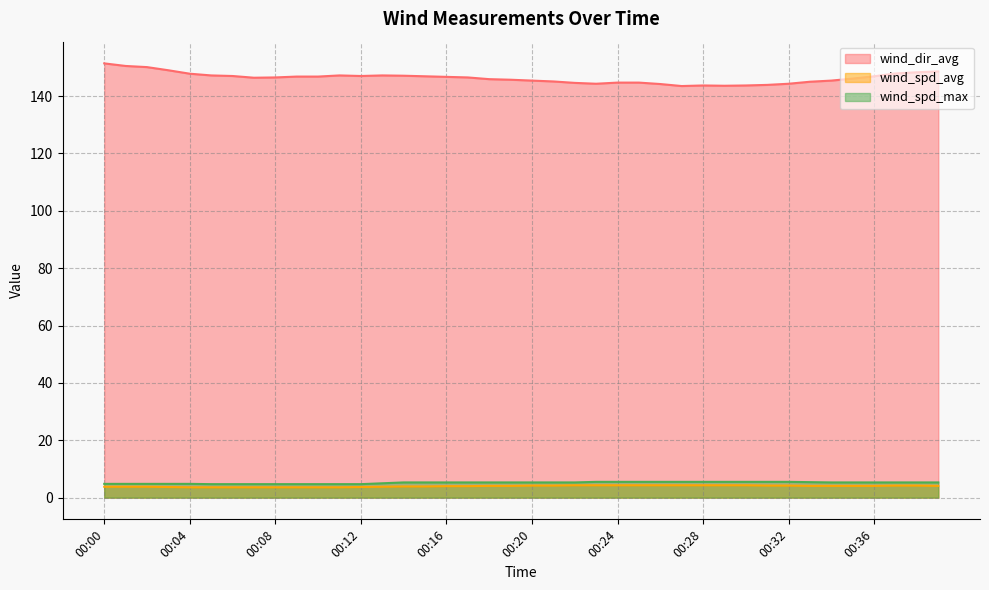

Is the value of wind_spd_avg at 00:36 greater than the value of wind_dir_avg at 00:05?

No